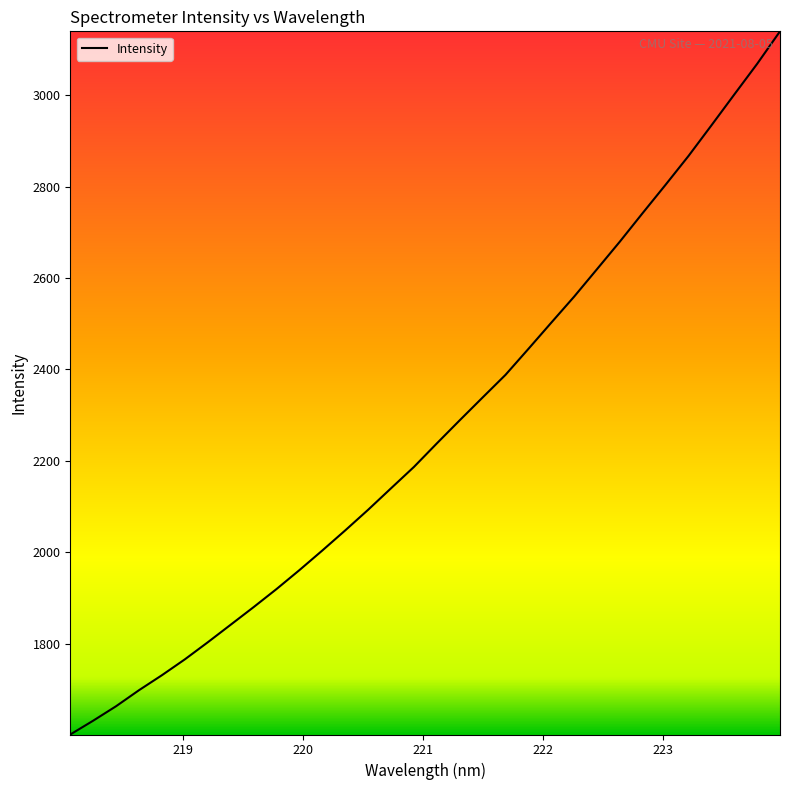

What is the difference between the second highest and second lowest values?

1437.1